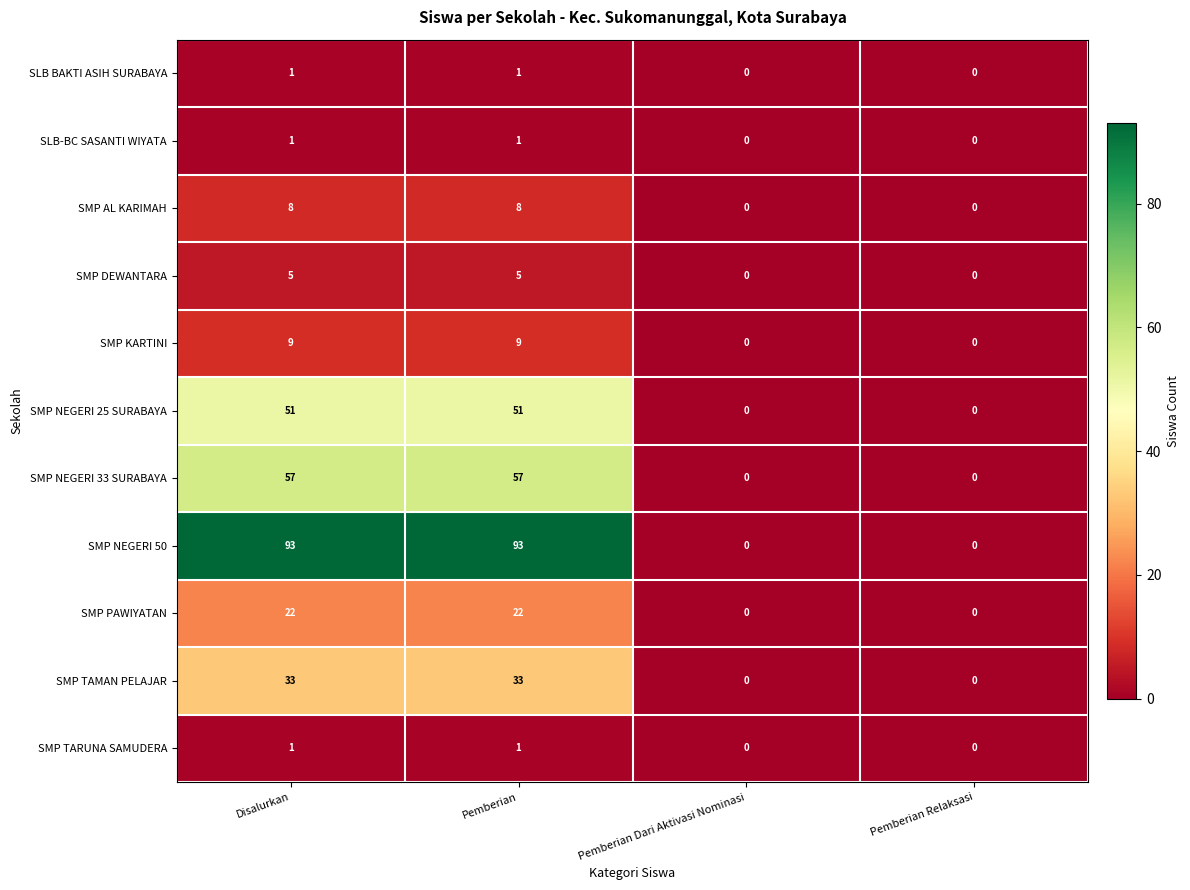

Is it true that SMP NEGERI 33 SURABAYA equals 0 at Pemberian Relaksasi?

True